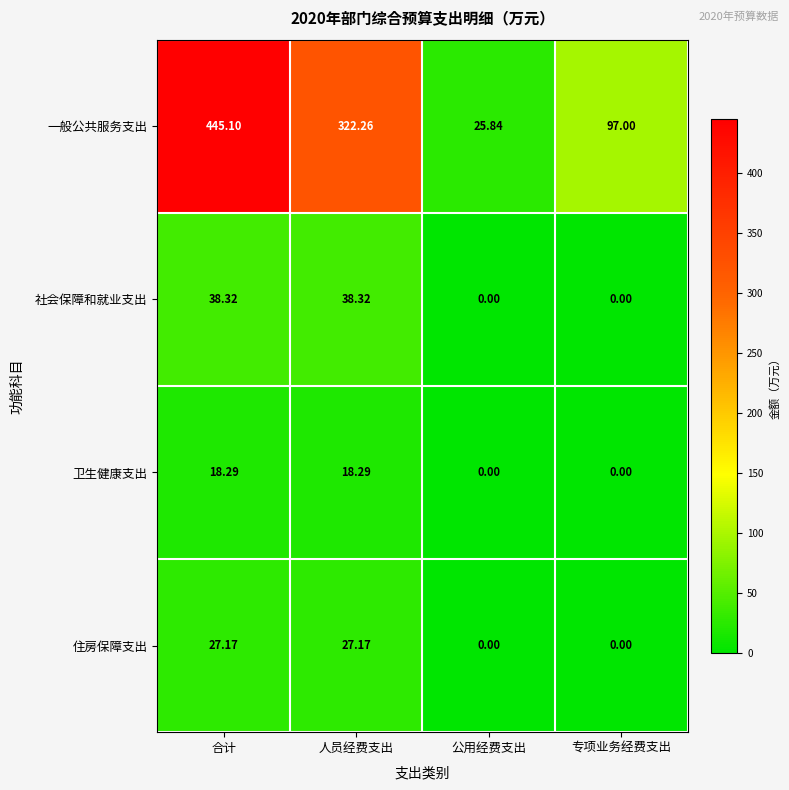

Where does the 卫生健康支出 series first go above 18?

合计